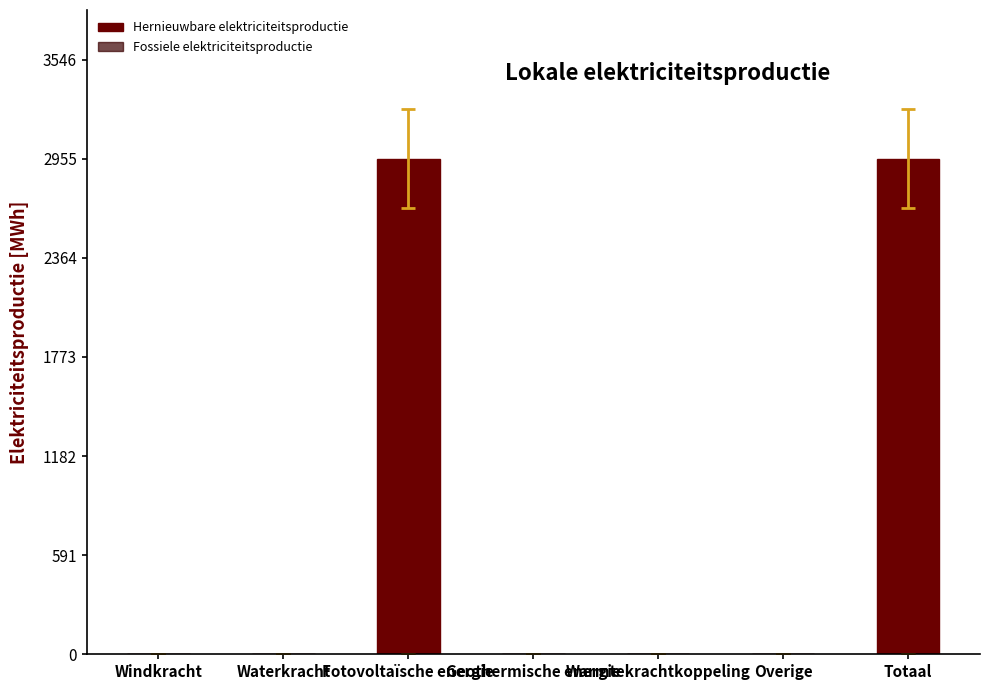

What value does the data have at Fotovoltaïsche energie?

2955.6